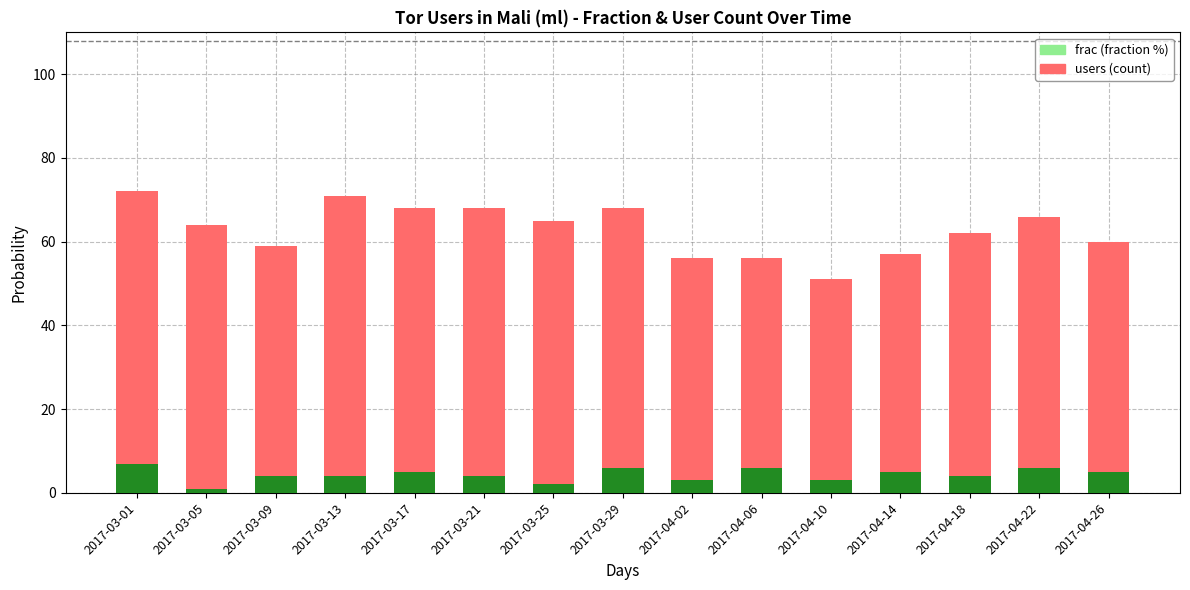

What is the total value across all series at 2017-04-22?

66